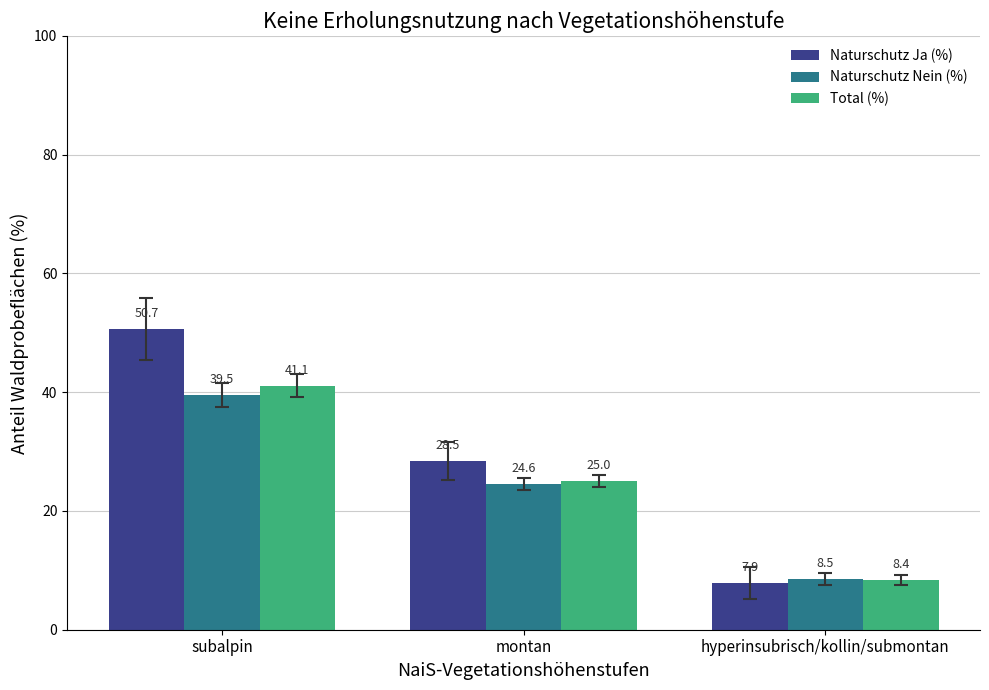

Between subalpin and montan, which series saw the biggest shift?

Naturschutz Ja (%)